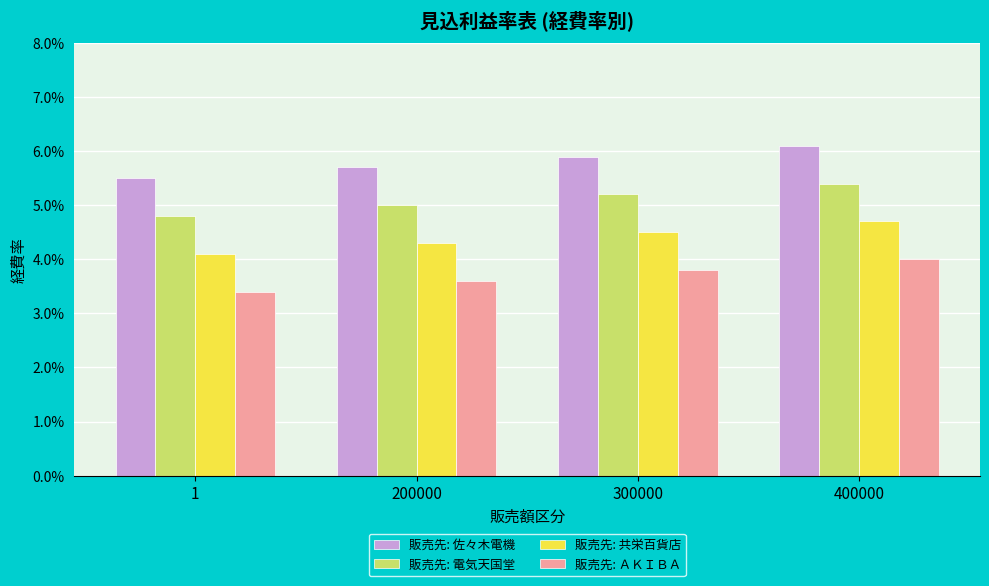

At how many categories does at least one series exceed 0?

4